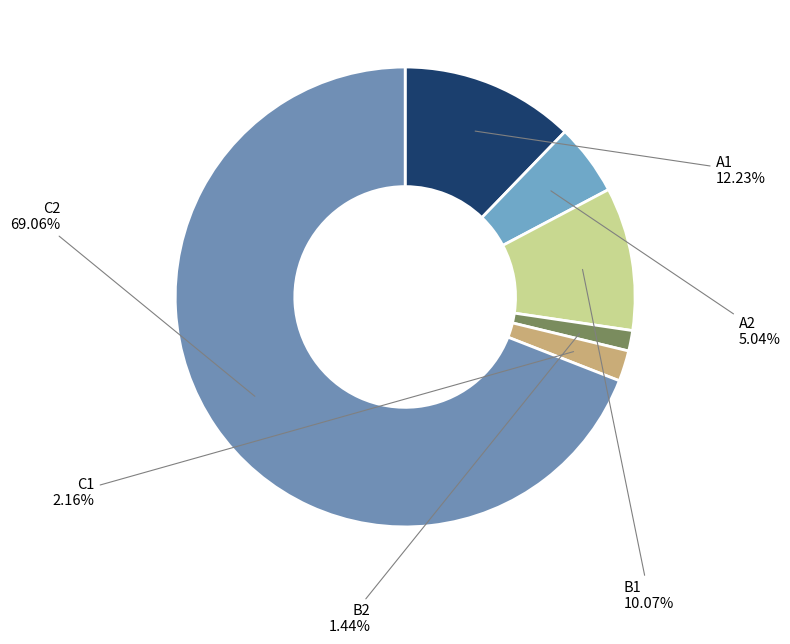

What is the largest slice in the pie chart?

C2